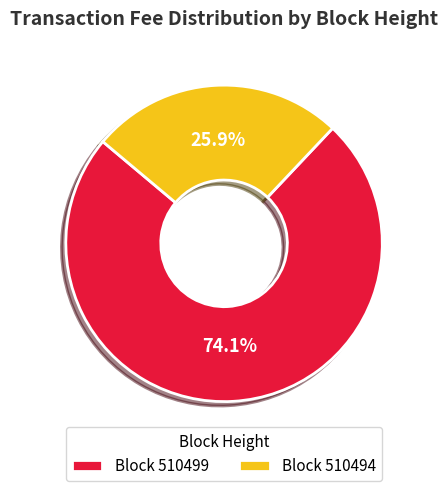

Which has a higher value, Block 510494 or Block 510499?

Block 510499